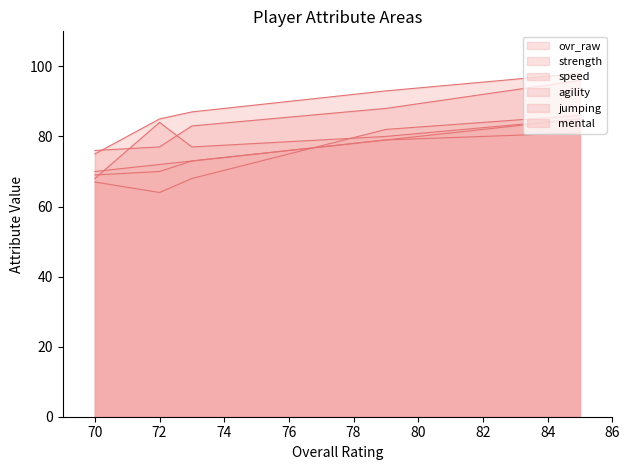

What is the smallest value displayed?

64